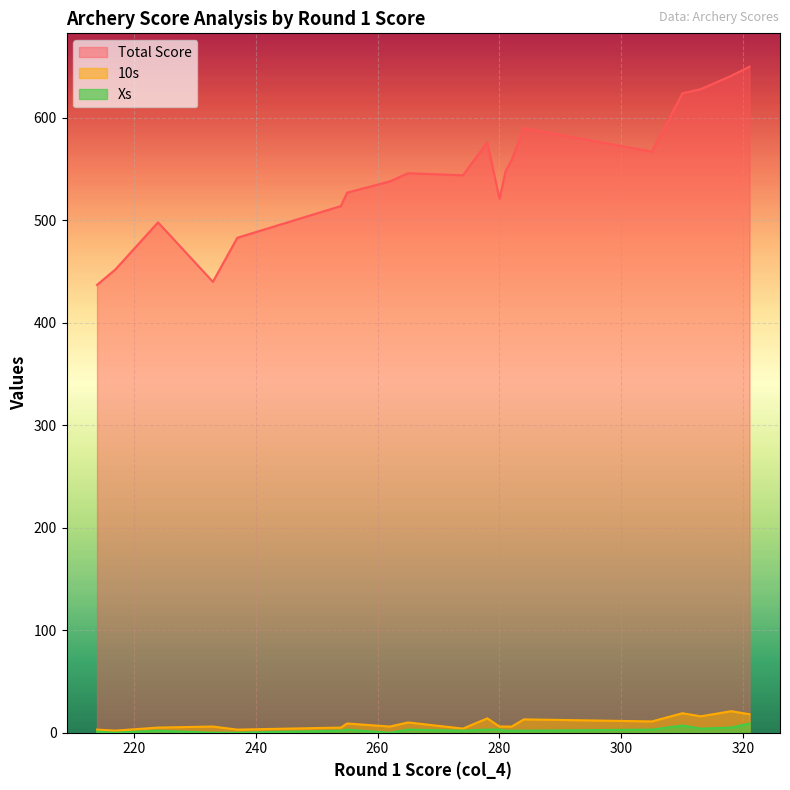

How many interior local peaks does the Xs series have?

2